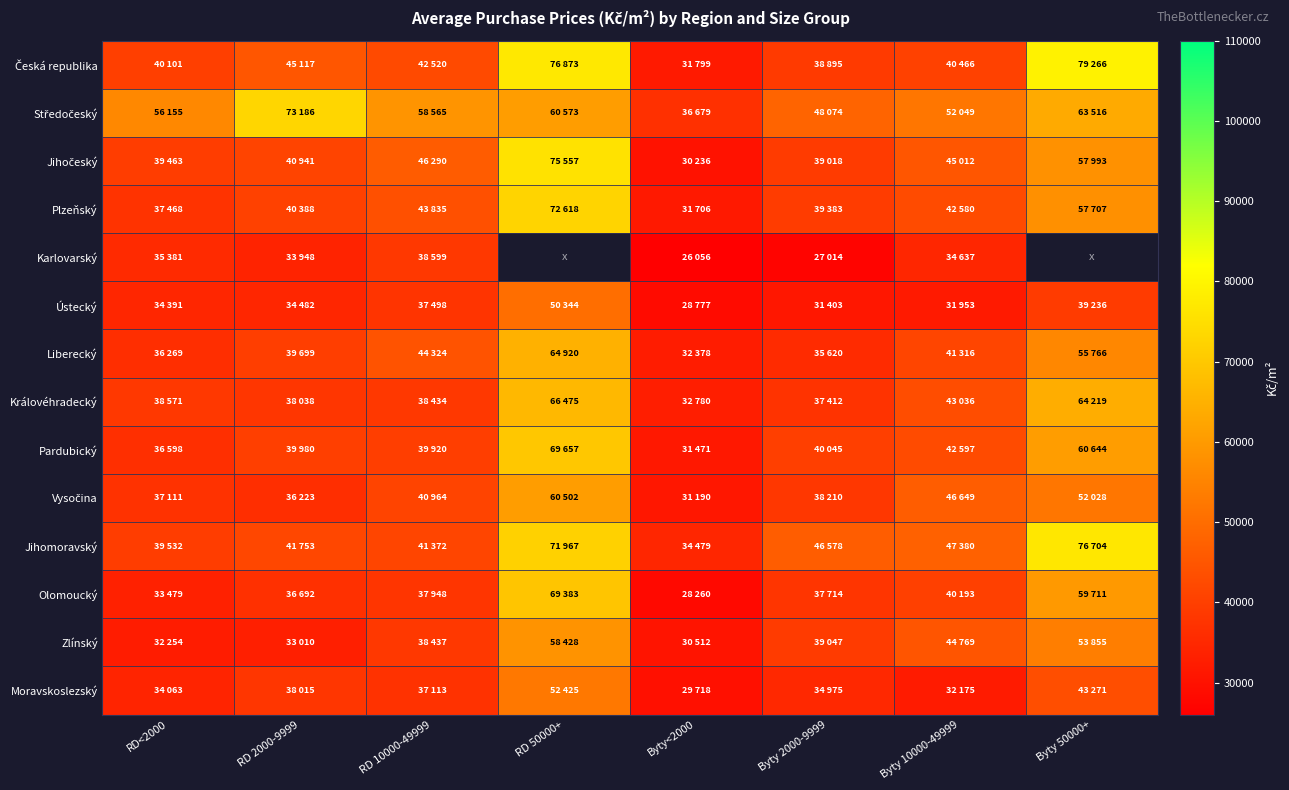

Which series changed the most between Byty 2000-9999 and Byty 50000+?

Česká republika